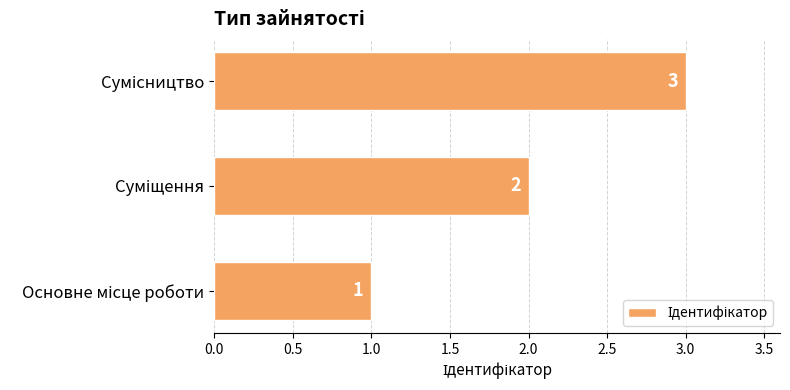

How many values are between 1 and 3?

3